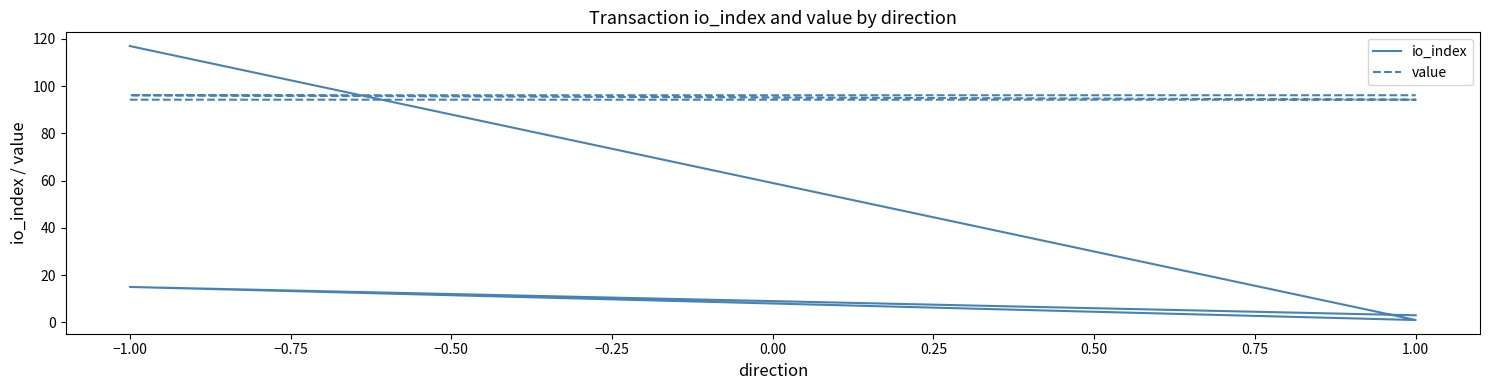

After their last crossing, which series has the higher values: value or io_index?

value